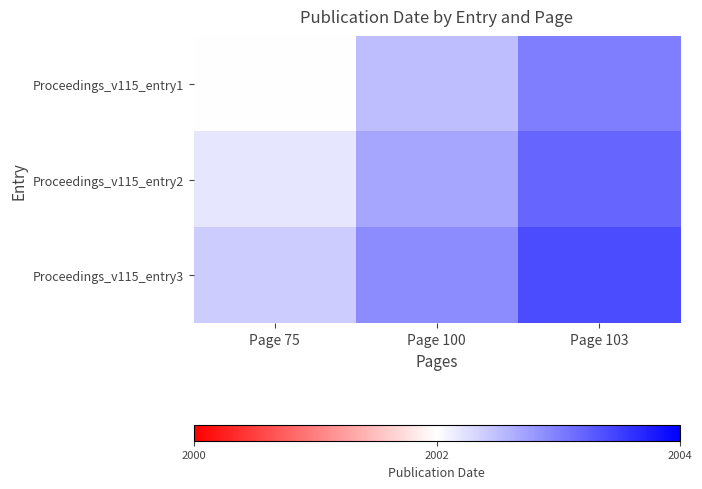

Reading left to right, transcribe all the data shown in this chart.

Proceedings_v115_entry1: Page 75=2002.0	Page 100=2002.5	Page 103=2003.0
Proceedings_v115_entry2: Page 75=2002.2	Page 100=2002.7	Page 103=2003.2
Proceedings_v115_entry3: Page 75=2002.4	Page 100=2002.9	Page 103=2003.4